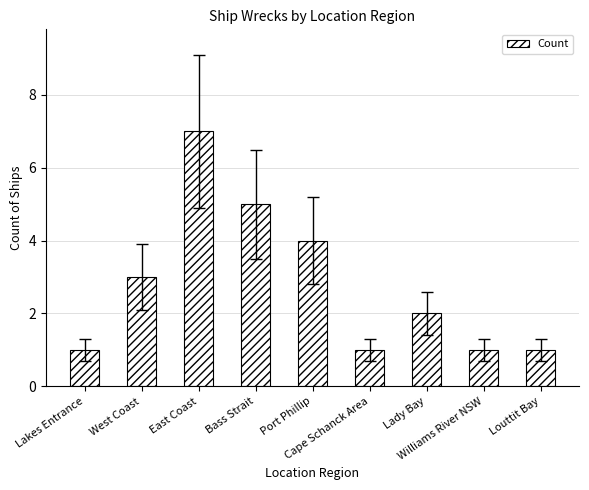

What is the sum of the values at Louttit Bay and Port Phillip?

5